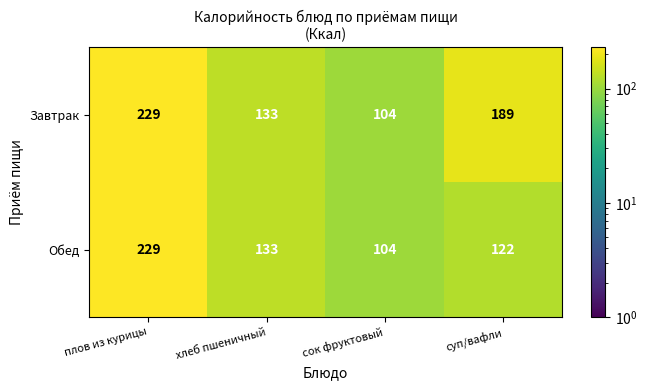

Reading left to right, transcribe all the data shown in this chart.

Завтрак: плов из курицы=229	хлеб пшеничный=133	сок фруктовый=104	суп/вафли=189
Обед: плов из курицы=229	хлеб пшеничный=133	сок фруктовый=104	суп/вафли=122